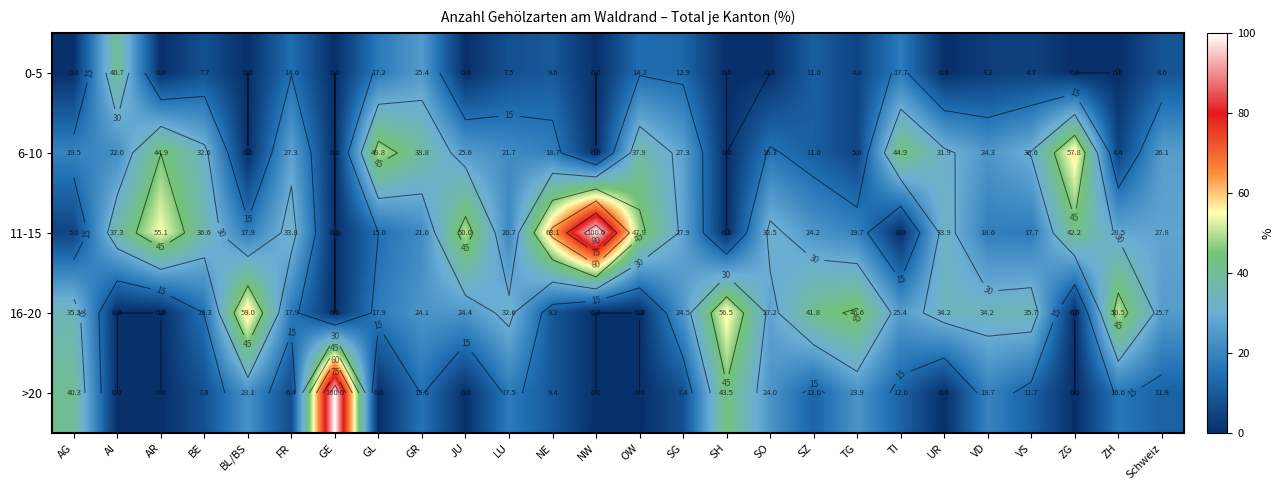

At FR, list the series in order from largest to smallest.

11-15, 6-10, 16-20, 0-5, >20